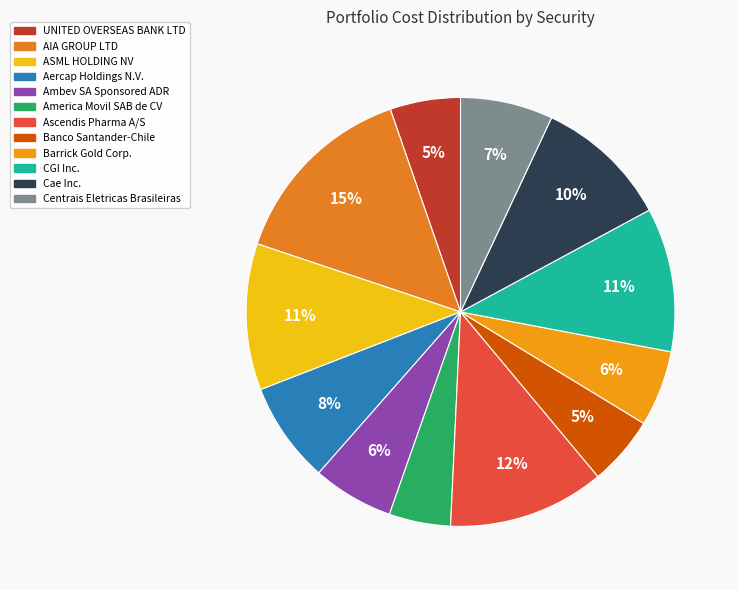

The Banco Santander-Chile slice represents 5% of the pie. True or false?

True